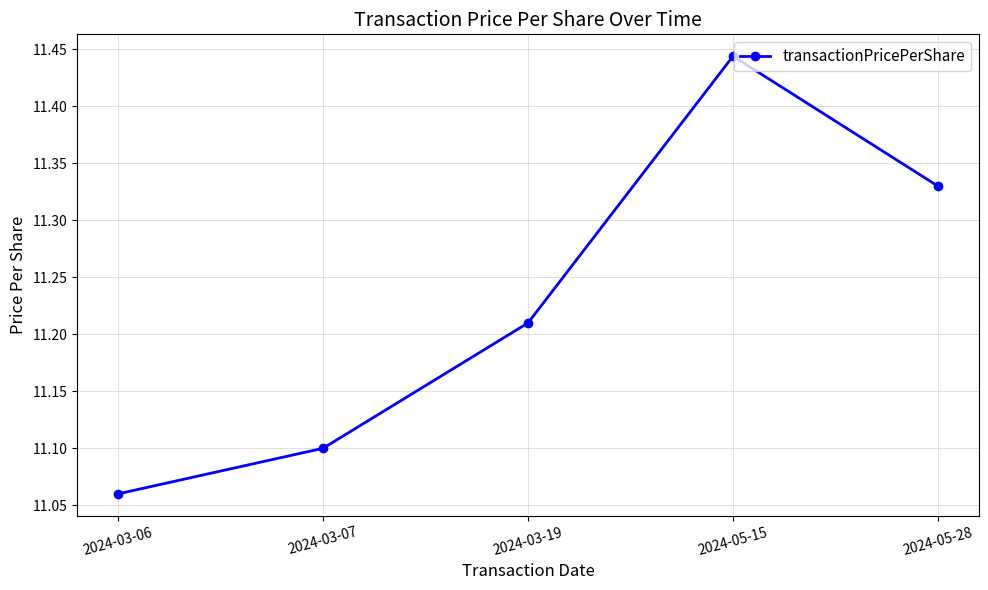

What is the ratio of the value at 2024-03-19 to the value at 2024-05-15?

1.0